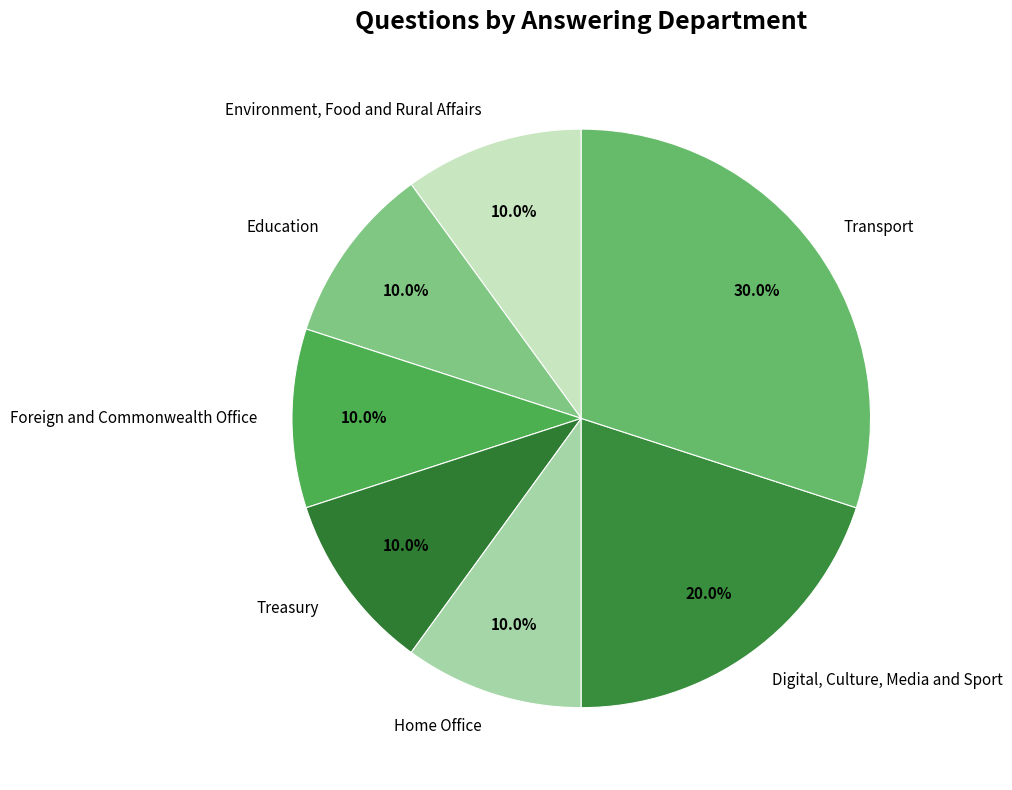

How many slices are in this pie chart?

7